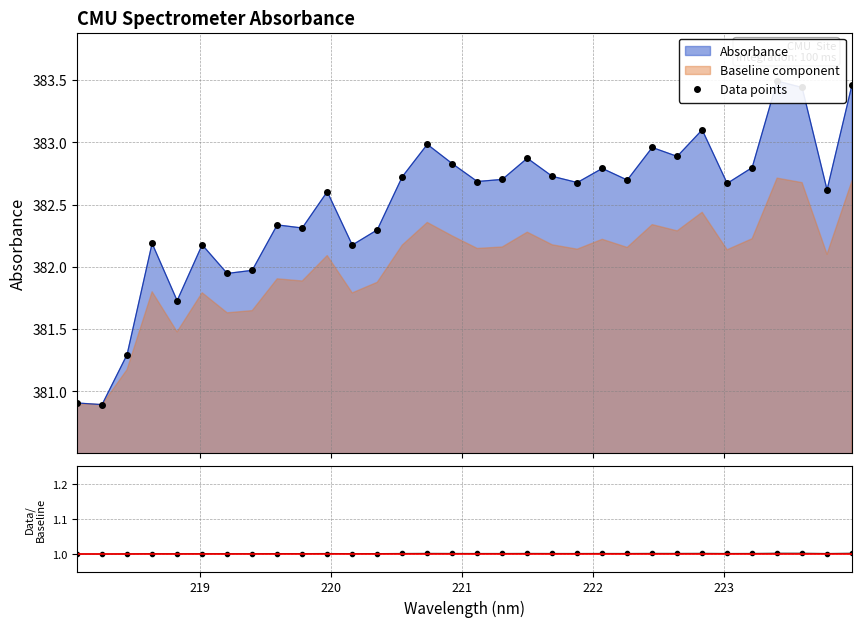

What is the minimum value shown in the chart?

1.0